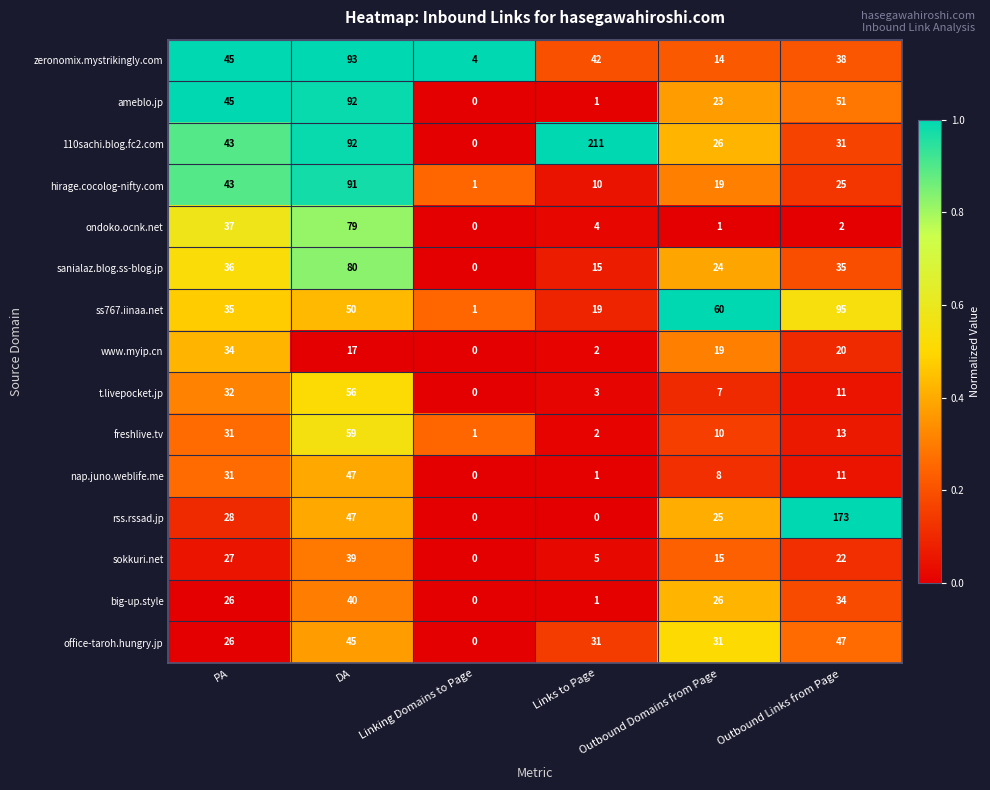

What is the maximum value for ameblo.jp?

92